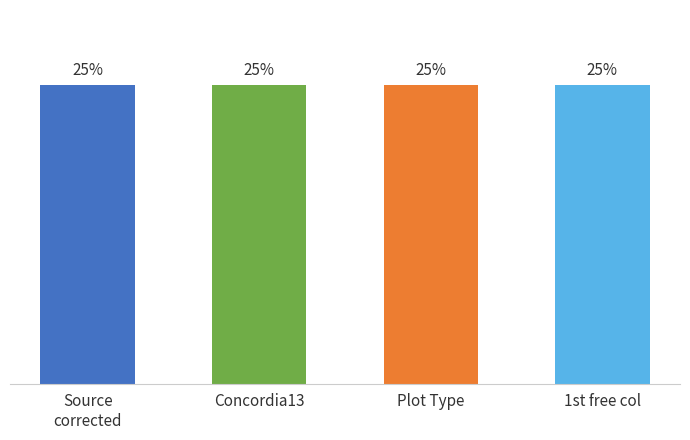

Where is the data nearest to the value 24?

1st free col